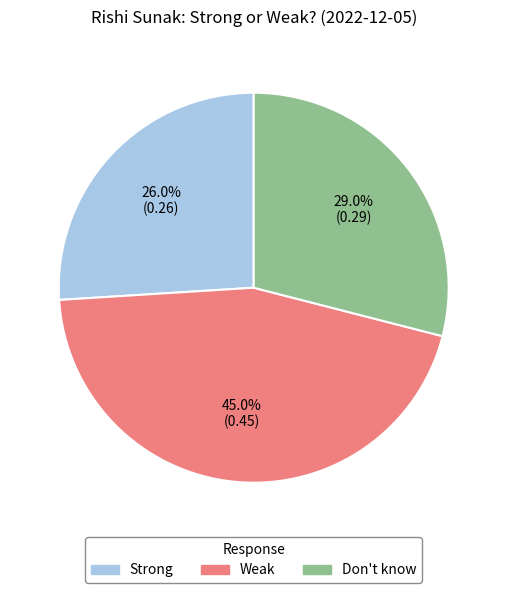

Which has a higher value, Weak or Strong?

Weak